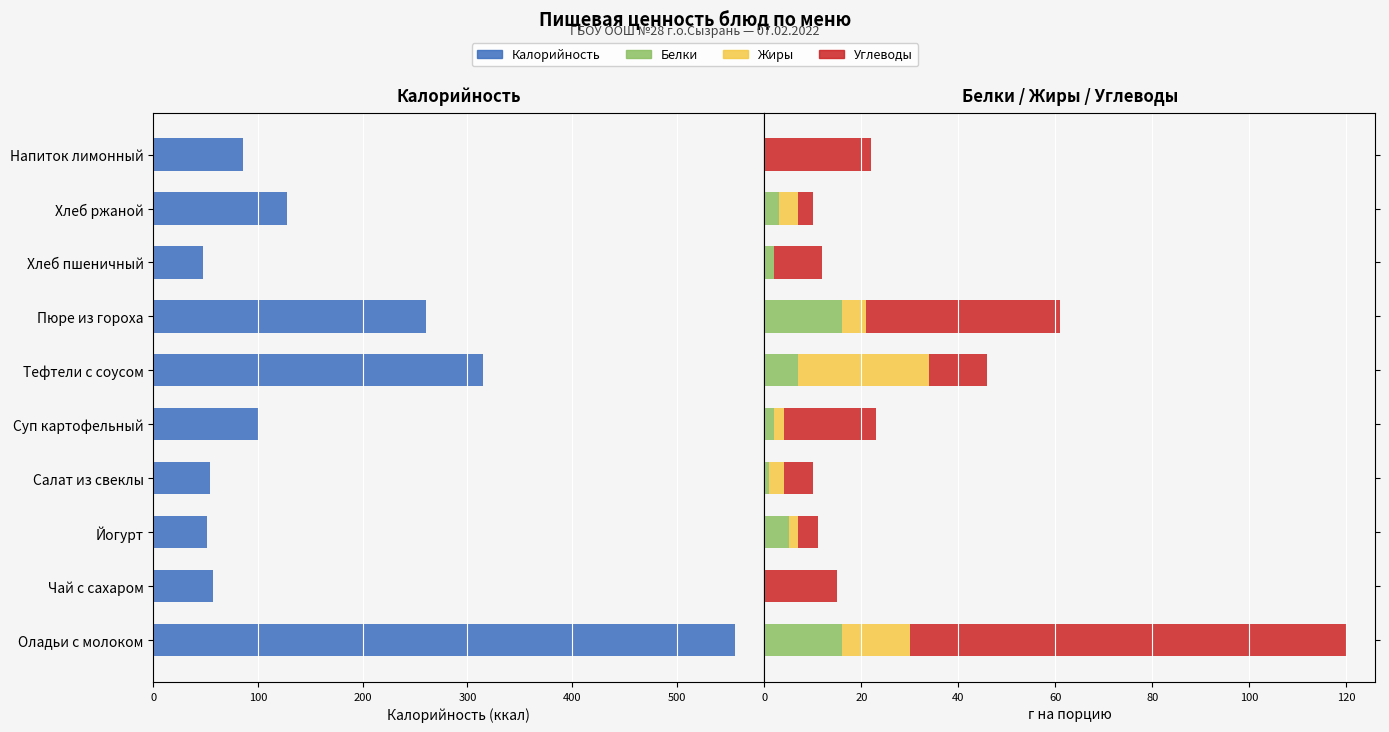

Reading left to right, transcribe all the data shown in this chart.

Калорийность: -556	-57	-51	-54	-100	-315	-260	-47	-128	-86
Белки: 16	0	5	1	2	7	16	2	3	0
Жиры: 14	0	2	3	2	27	5	0	4	0
Углеводы: 90	15	4	6	19	12	40	10	3	22